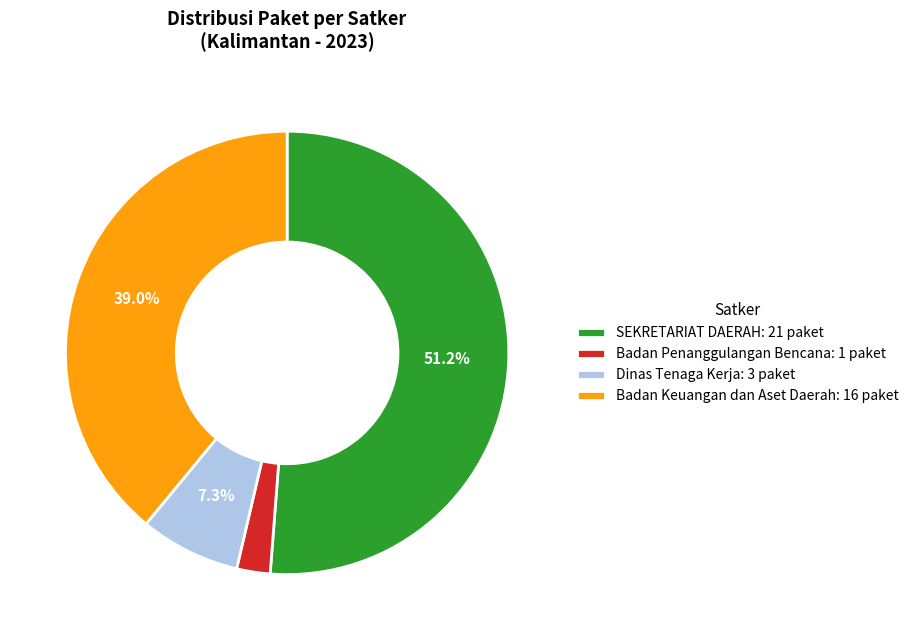

How much of the chart is everything except Dinas Tenaga Kerja: 3 paket?

92.7%